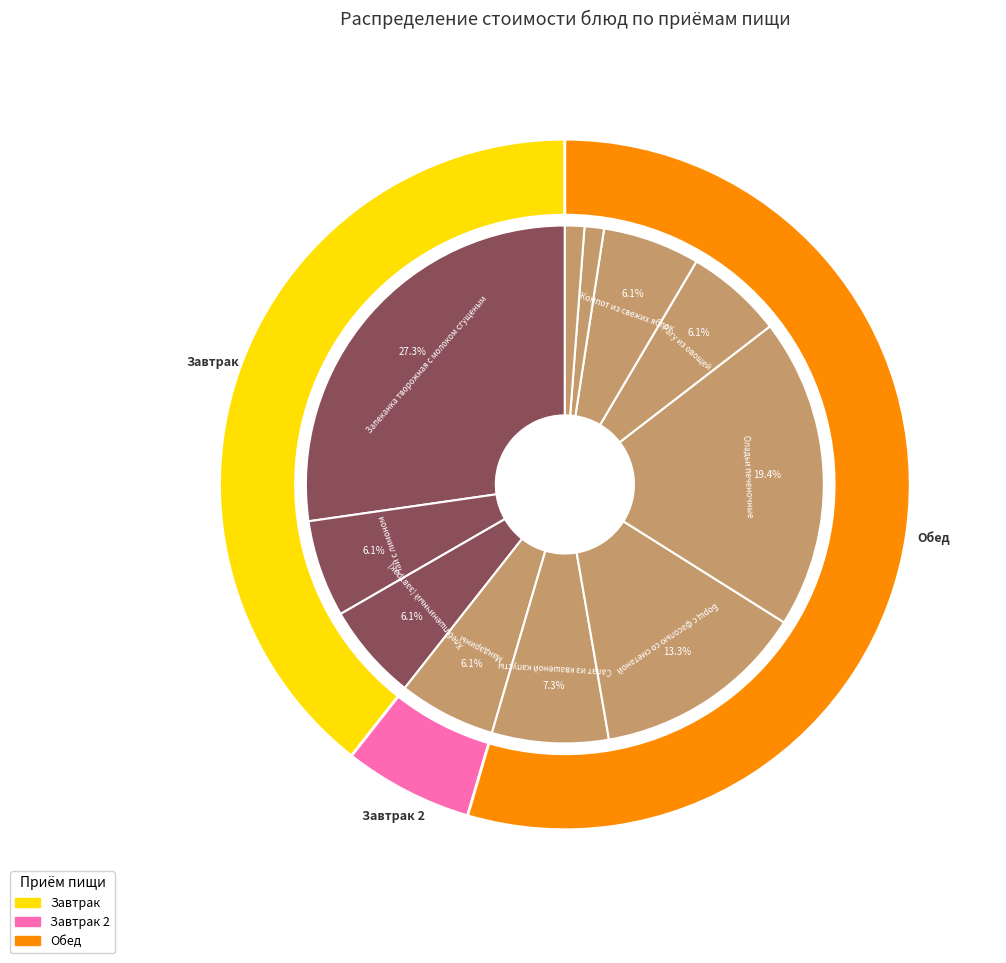

Which category has the biggest portion of the pie?

Запеканка творожная с молоком сгущеным